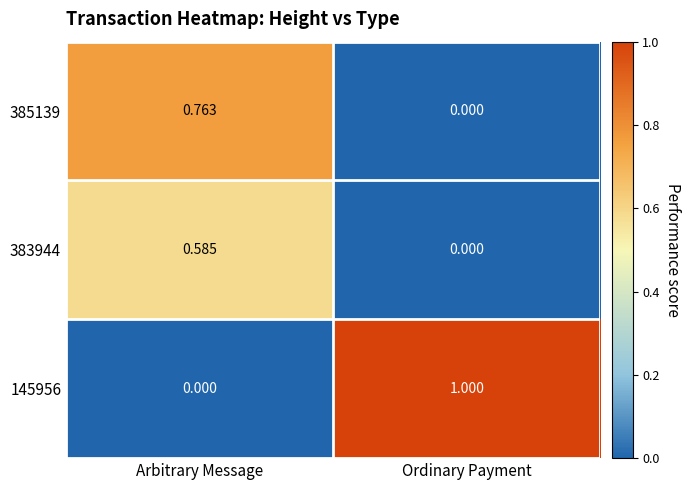

At which category is the sum across all series the highest?

Arbitrary Message